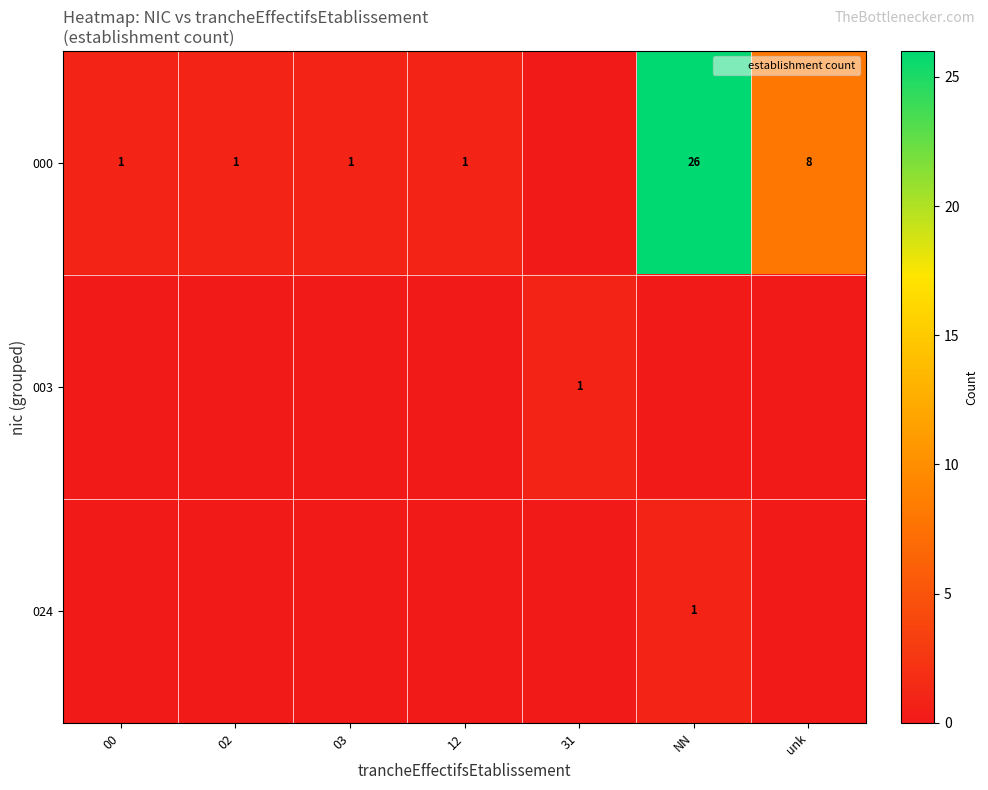

Which series has the widest spread of values?

row_0